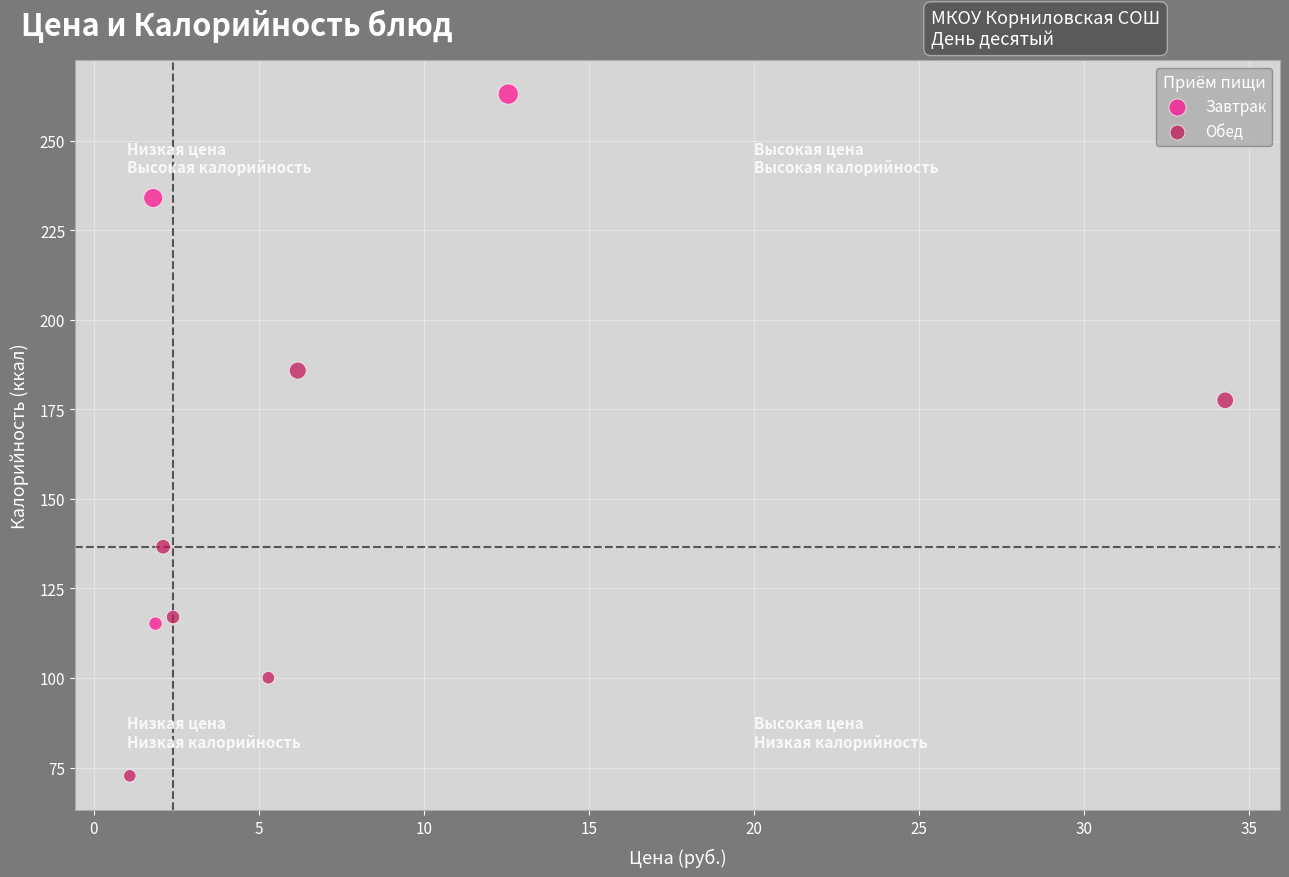

What are all the series names shown in the legend?

Завтрак, Обед